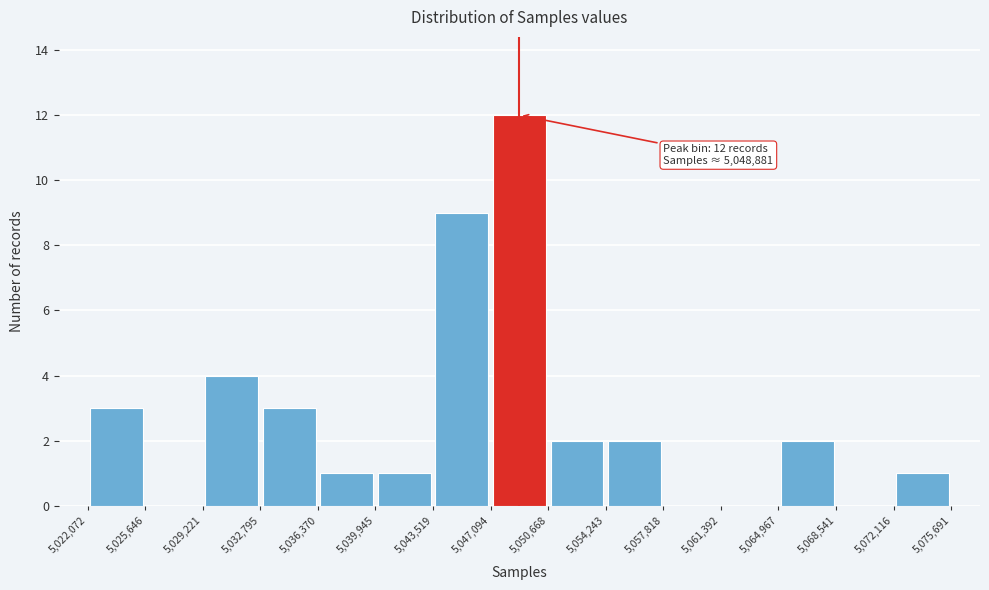

Over which range of the x-axis is the bar tallest?

5,047,094 to 5,050,668